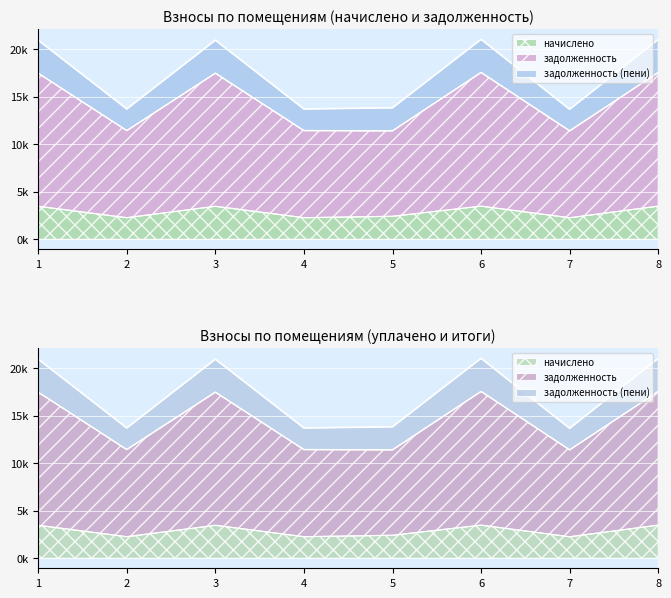

What is the maximum value shown in the chart?

21024.8